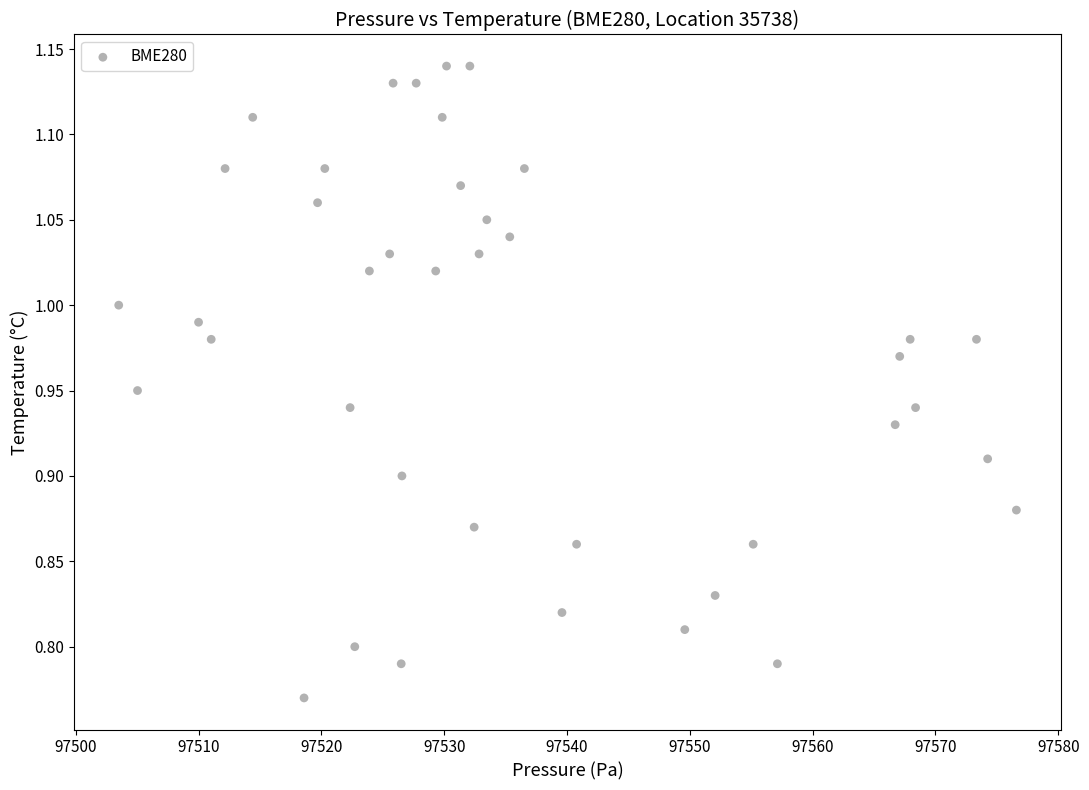

What is the range of X values (max minus min)?

73.1